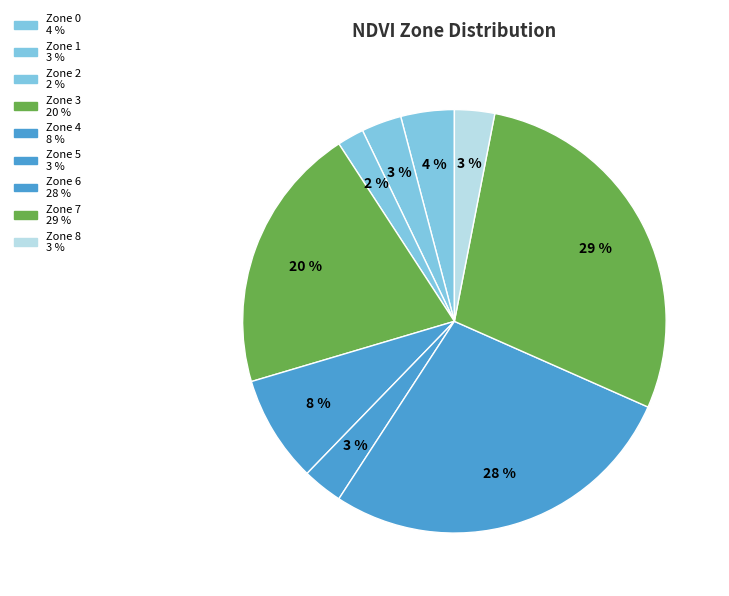

Count the number of slices in the pie.

9